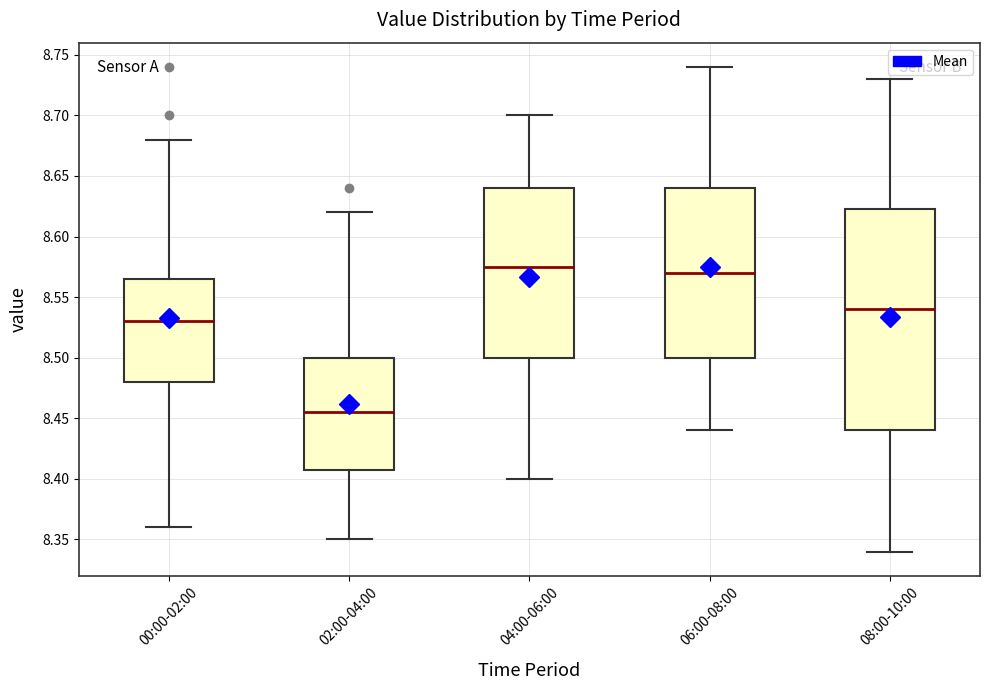

Reading left to right, transcribe this box plot: for each box, give where its median line is, the range the box spans, and where its two whiskers end, as read against the y-axis. The values are not printed on the chart, so give them approximately, as read against the axis.

00:00-02:00: median 8.530, box 8.480 to 8.565, whiskers 8.360 to 8.680
02:00-04:00: median 8.455, box 8.410 to 8.500, whiskers 8.350 to 8.620
04:00-06:00: median 8.575, box 8.500 to 8.640, whiskers 8.400 to 8.700
06:00-08:00: median 8.570, box 8.500 to 8.640, whiskers 8.440 to 8.740
08:00-10:00: median 8.540, box 8.440 to 8.625, whiskers 8.340 to 8.730